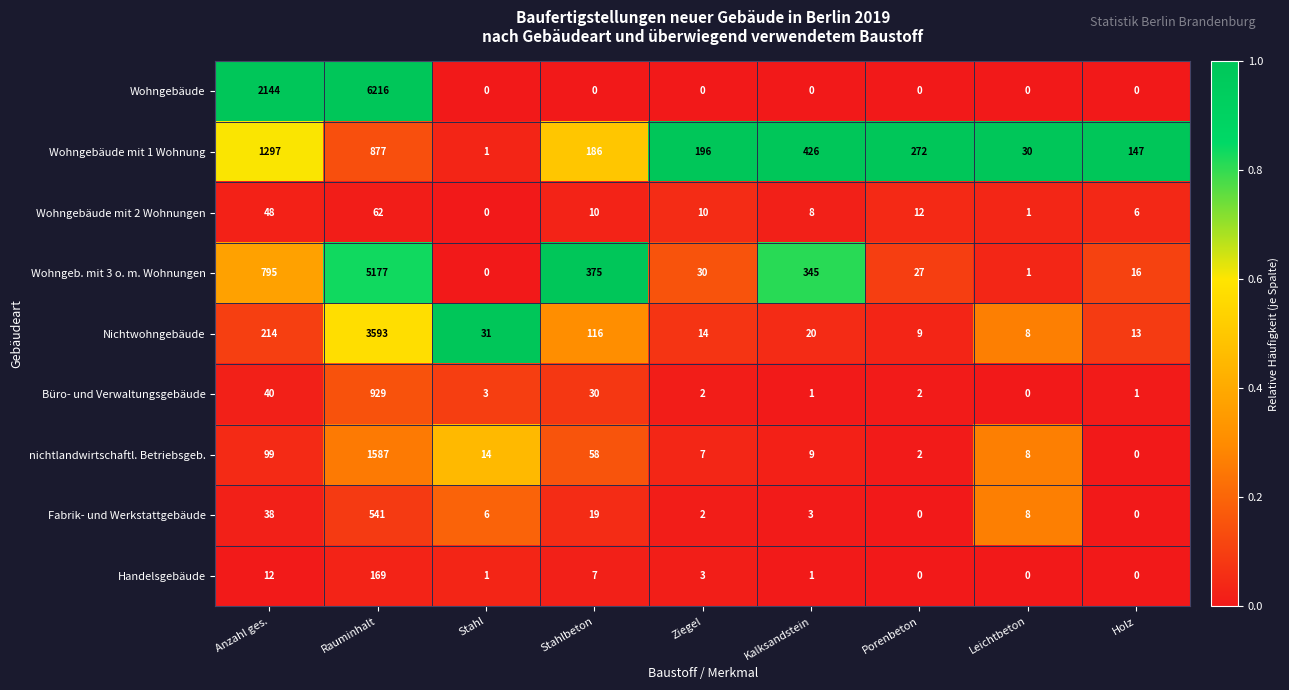

Rank the series at Anzahl ges. from highest to lowest value.

Wohngebäude, Wohngebäude mit 1 Wohnung, Wohngeb. mit 3 o. m. Wohnungen, Nichtwohngebäude, nichtlandwirtschaftl. Betriebsgeb., Wohngebäude mit 2 Wohnungen, Büro- und Verwaltungsgebäude, Fabrik- und Werkstattgebäude, Handelsgebäude